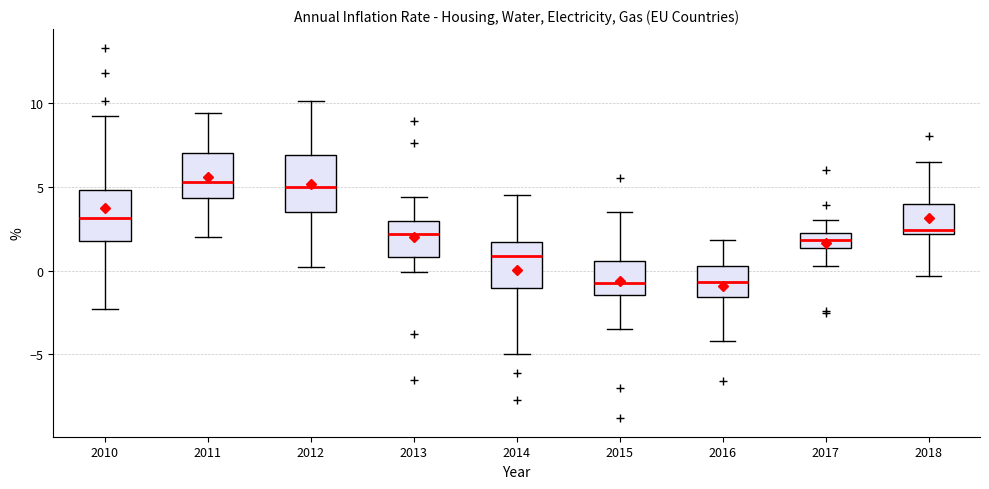

Where is the upper edge of the box at x = 2017 on the y-axis? The values are not printed on the chart, so give them approximately, as read against the axis.

2.0